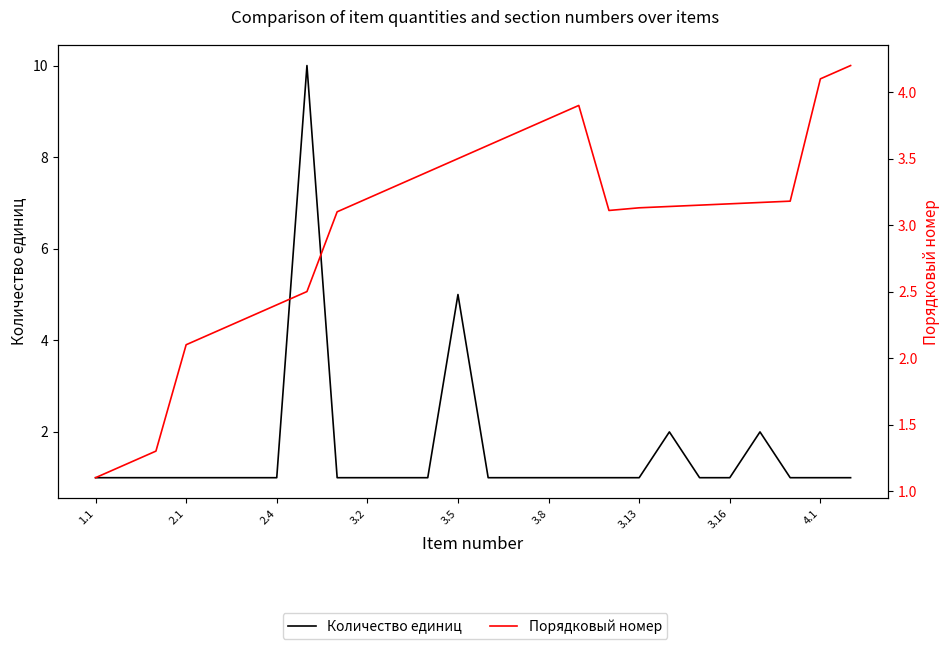

What value does the Порядковый номер series have at 11?

3.4